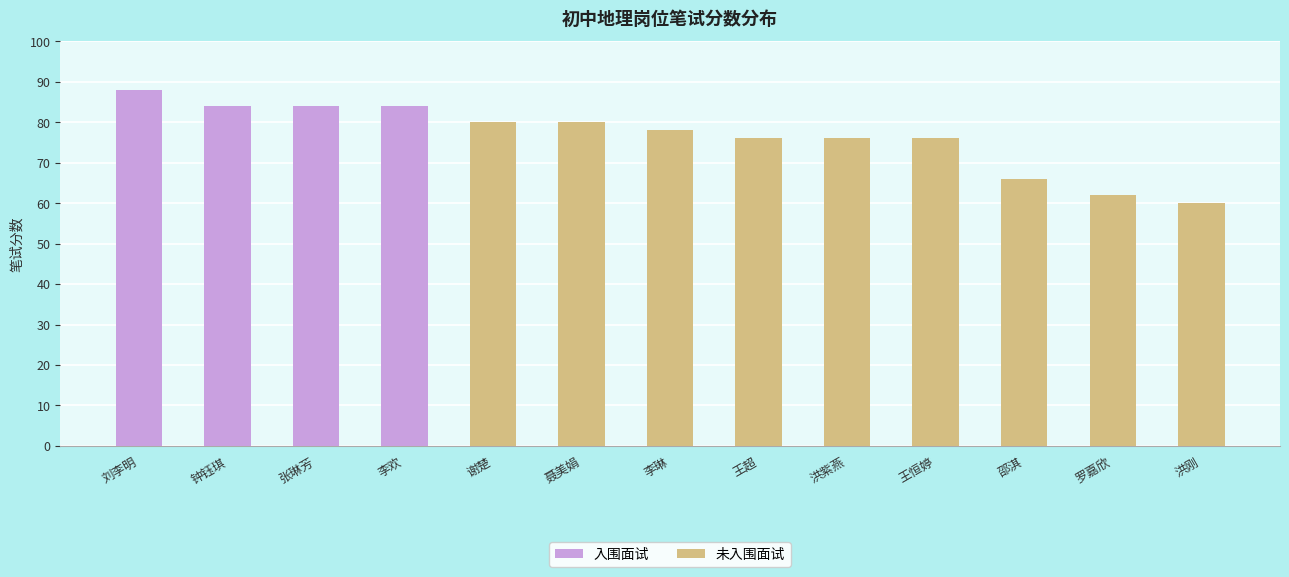

What is the value of the 是否入围面试_是 bar at the 13th from the left?

60